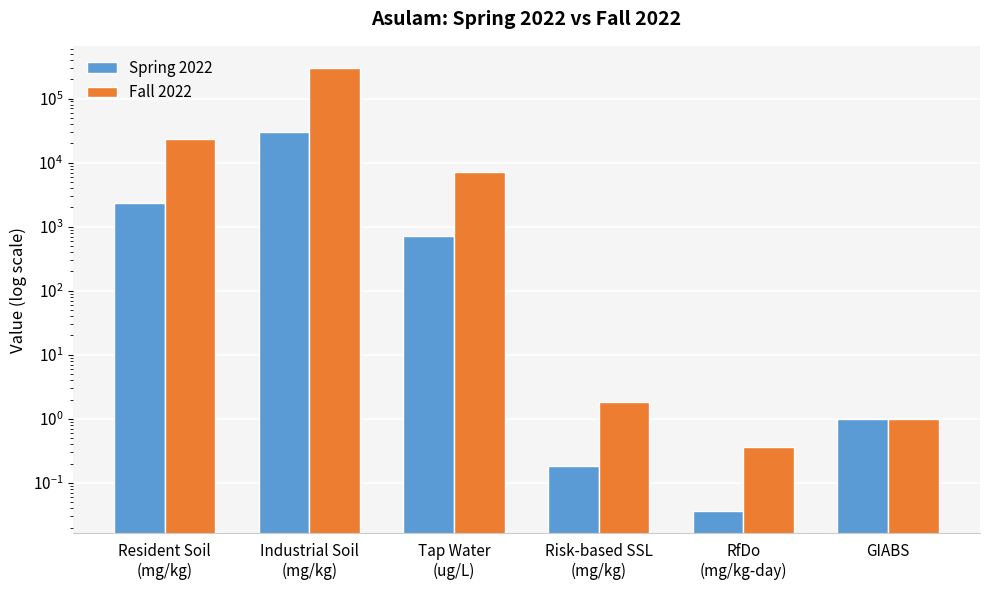

How many bars are there in total?

12